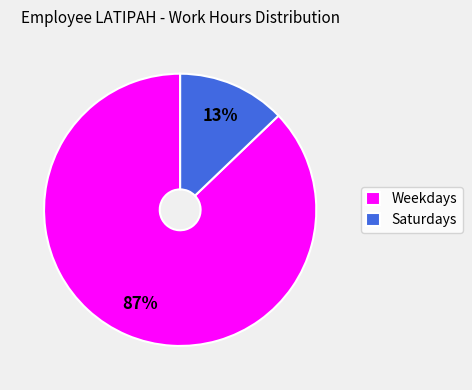

Does any single category account for the majority?

Yes